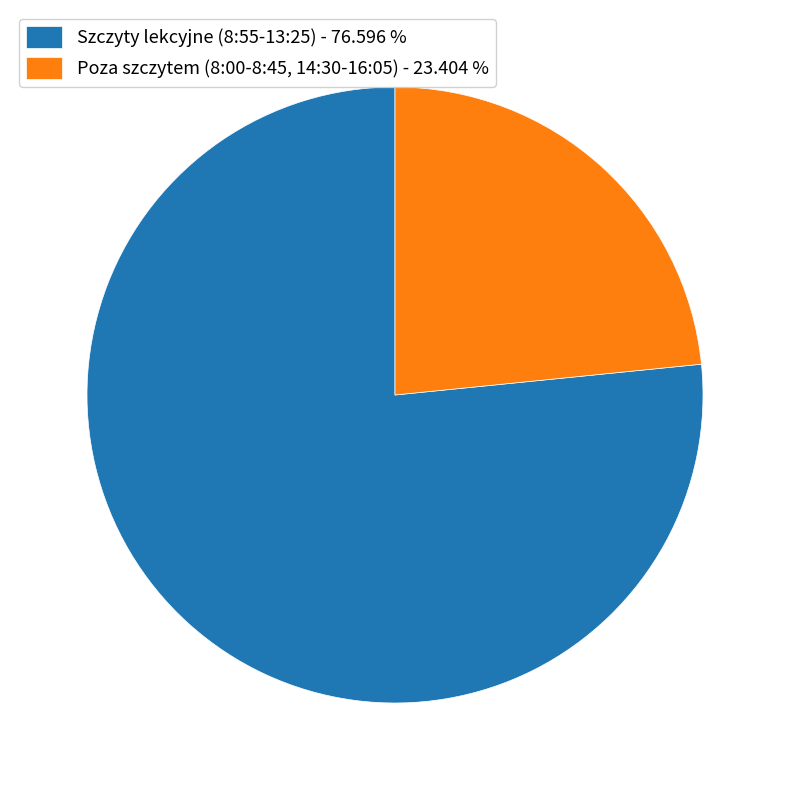

Rank the categories by value from lowest to highest.

Poza szczytem (8:00-8:45, 14:30-16:05) - 23.404 %, Szczyty lekcyjne (8:55-13:25) - 76.596 %